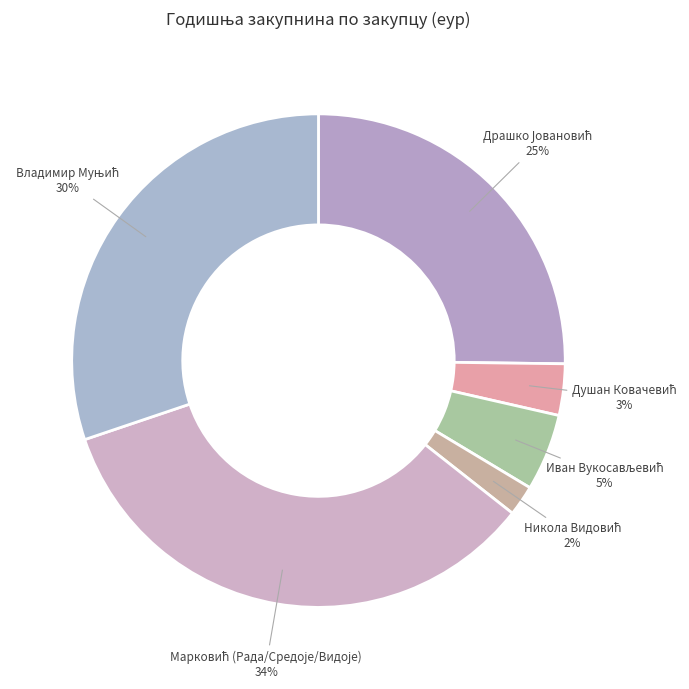

Is there any slice that represents more than half of the pie?

No